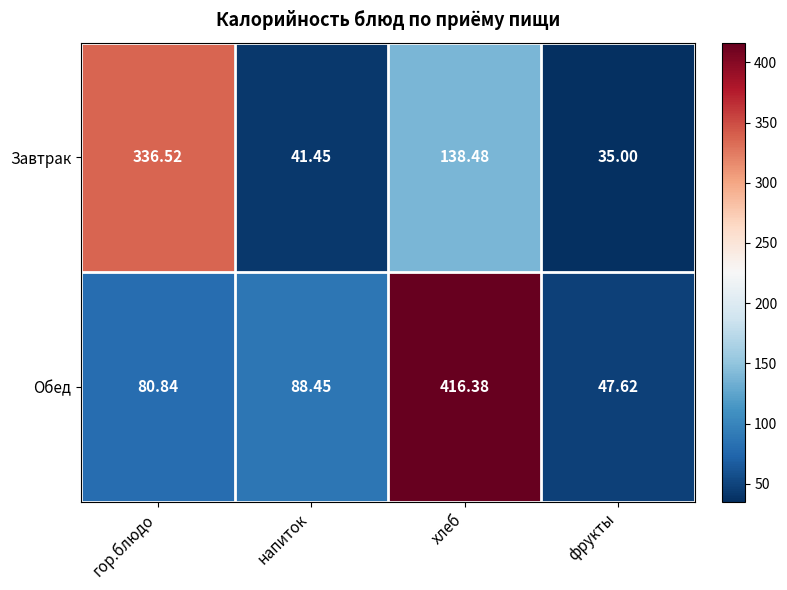

At how many categories does at least one series exceed 43?

4